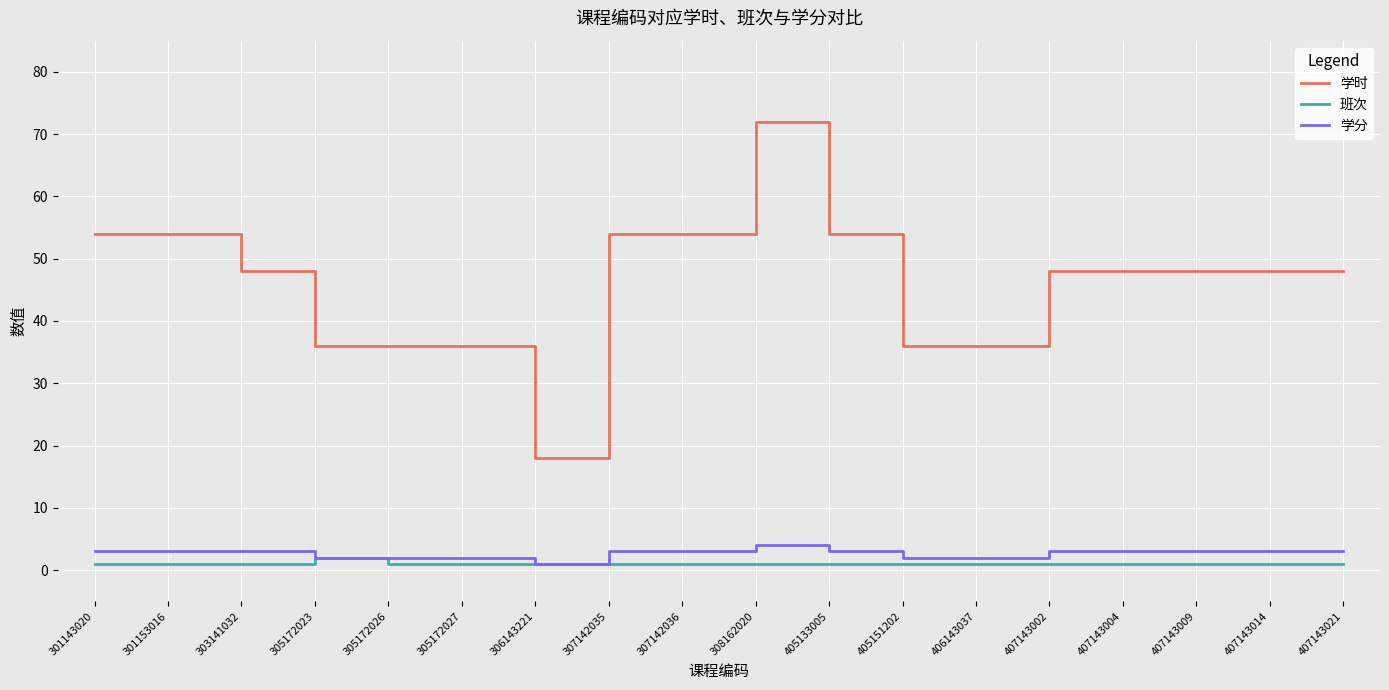

At which label does 学时 reach its peak?

308162020